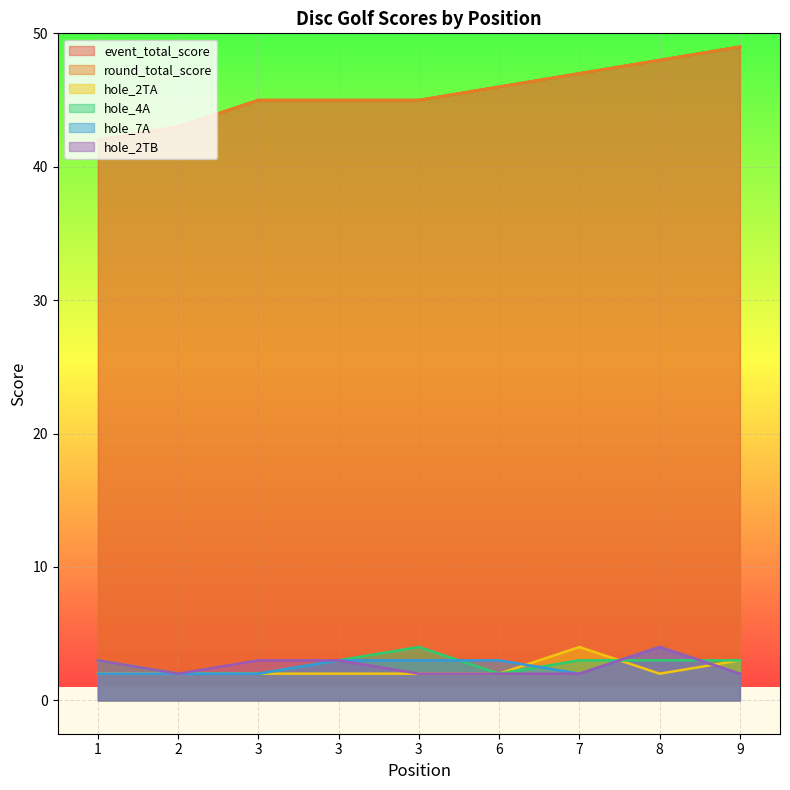

Reading left to right, list all the values displayed in this chart.

event_total_score: 1=42	2=43	3=45	3=45	3=45	6=46	7=47	8=48	9=49
round_total_score: 1=42	2=43	3=45	3=45	3=45	6=46	7=47	8=48	9=49
hole_2TA: 1=2	2=2	3=2	3=2	3=2	6=2	7=4	8=2	9=3
hole_4A: 1=3	2=2	3=2	3=3	3=4	6=2	7=3	8=3	9=3
hole_7A: 1=2	2=2	3=2	3=3	3=3	6=3	7=2	8=4	9=2
hole_2TB: 1=3	2=2	3=3	3=3	3=2	6=2	7=2	8=4	9=2